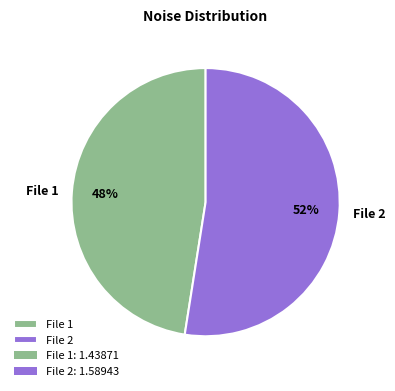

What is the ratio of the value at File 2 to the value at File 1?

1.1